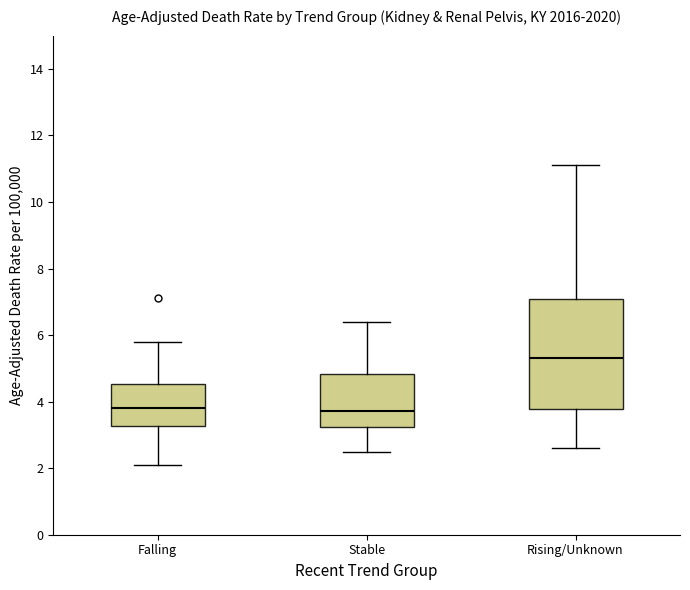

Reading left to right, read every box against the y-axis: the position of its median line, the range the box covers, and the ends of its whiskers. The values are not printed on the chart, so give them approximately, as read against the axis.

Falling: median 3.8, box 3.2 to 4.6, whiskers 2.2 to 5.8
Stable: median 3.8, box 3.2 to 4.8, whiskers 2.6 to 6.4
Rising/Unknown: median 5.4, box 3.8 to 7.0, whiskers 2.6 to 11.2